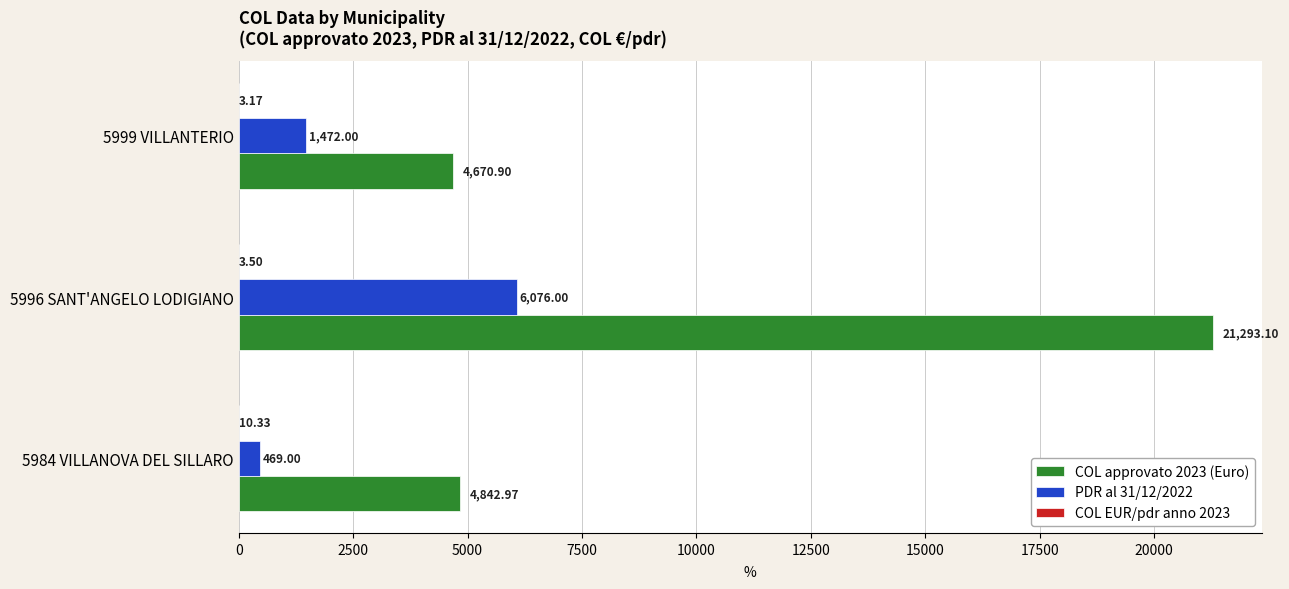

How many data points in COL approvato 2023 (Euro) are above 4842?

2